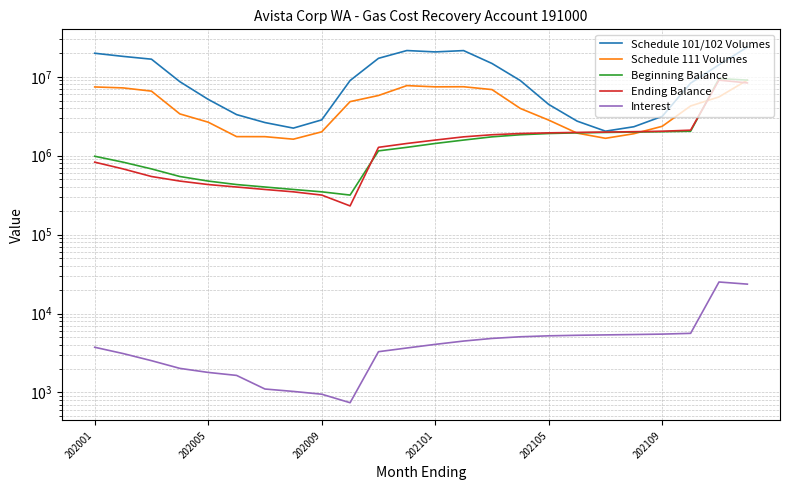

After their last crossing, which series has the higher values: Ending Balance or Schedule 111 Volumes?

Schedule 111 Volumes